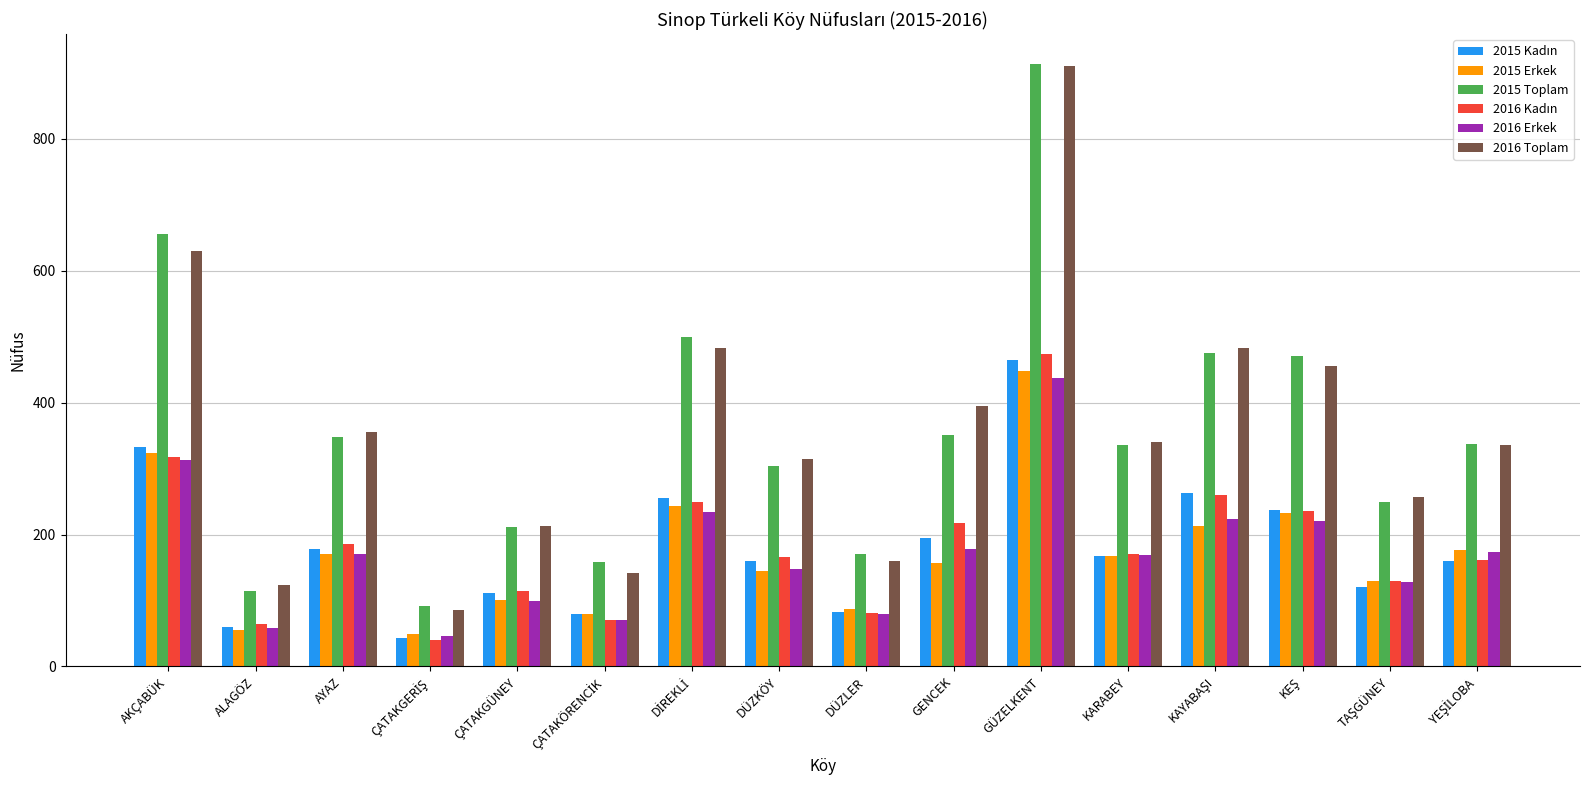

What is the highest value of the 2016 Toplam series?

911